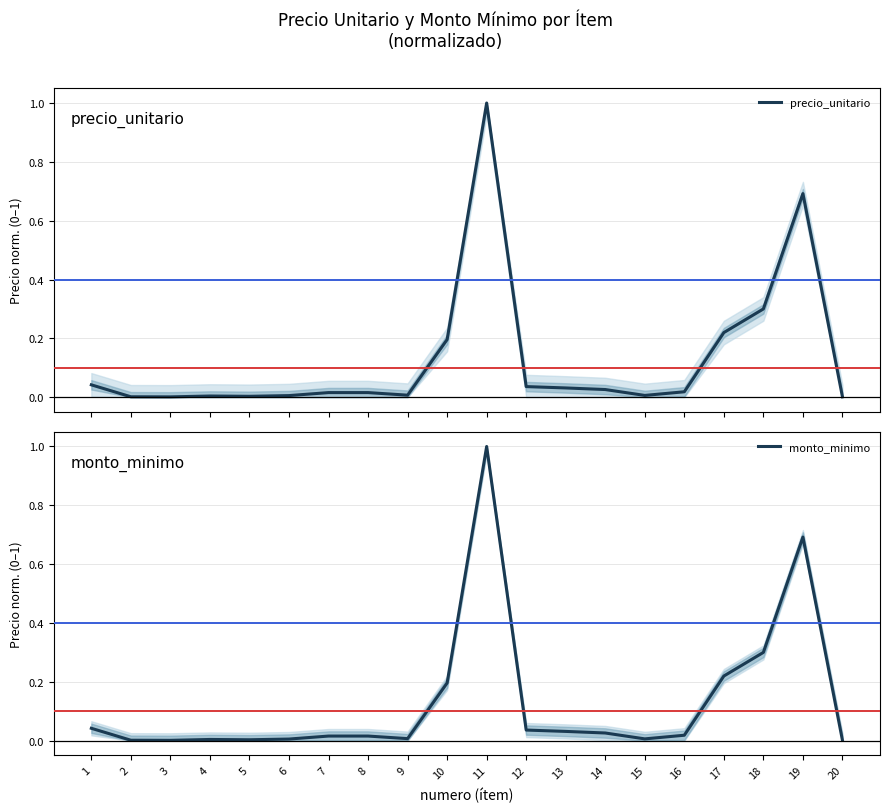

Which series changed the most between 1 and 15?

precio_unitario